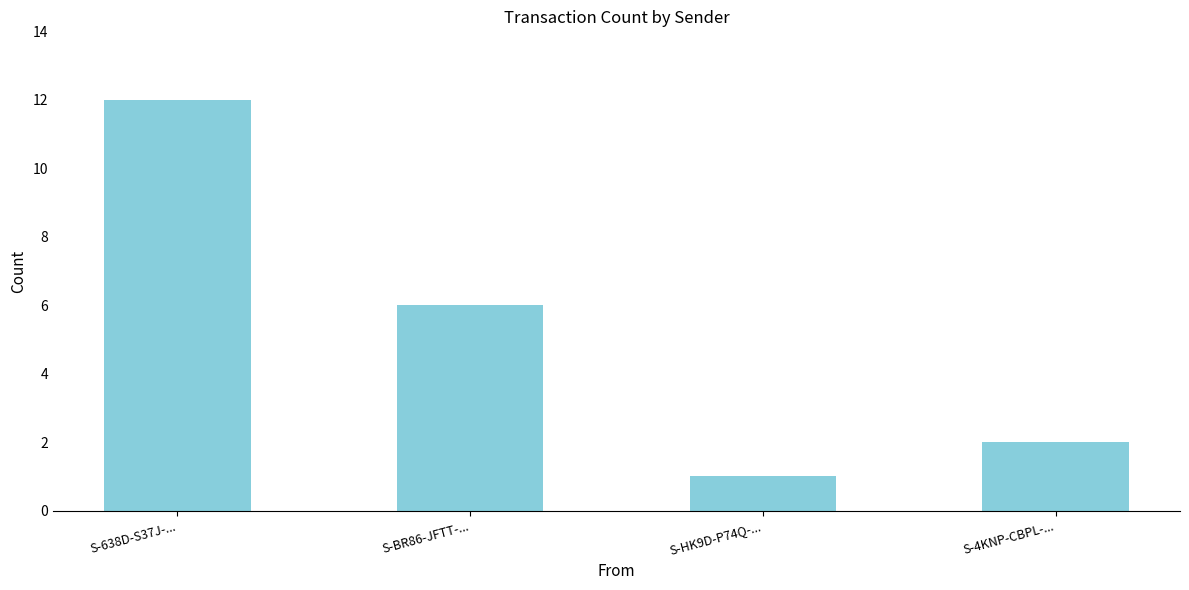

Count the number of data series in this chart.

1